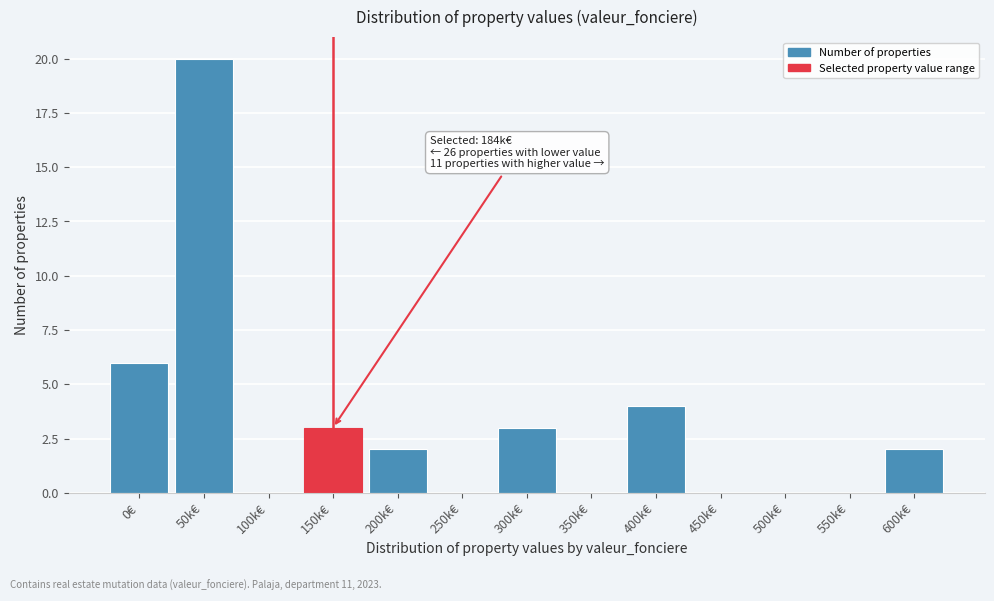

Reading right to left, extract all data points from this chart.

600k€=2	550k€=0	500k€=0	450k€=0	400k€=4	350k€=0	300k€=3	250k€=0	200k€=2	150k€=3	100k€=0	50k€=20	0€=6